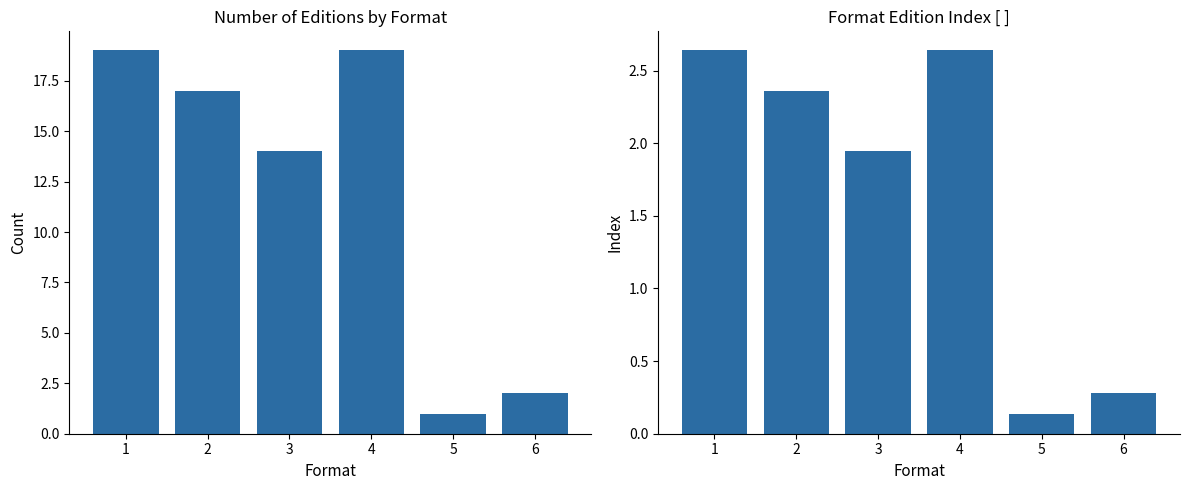

What is the minimum value for Index?

0.1